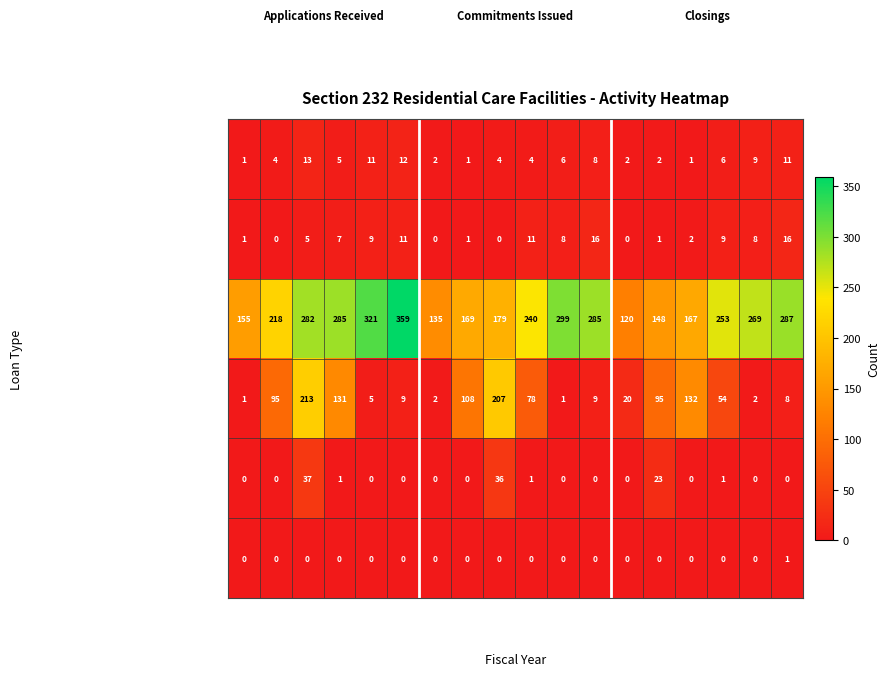

Which series has the largest total across all categories?

223f Refinance/Purchase New FHA Loan